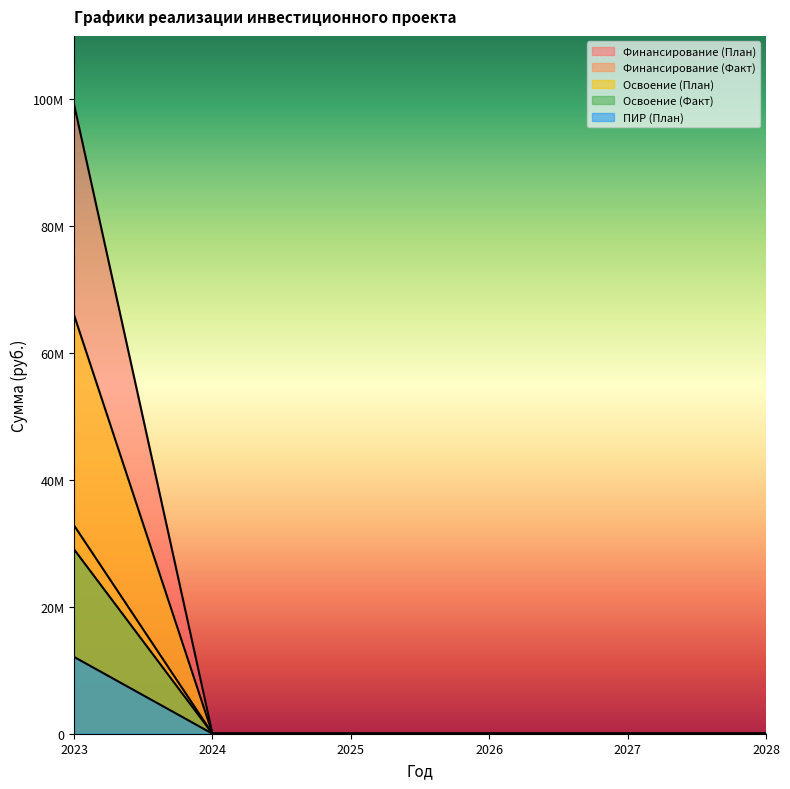

The value of Освоение (Факт) at 2024 is 13162896. True or false?

False